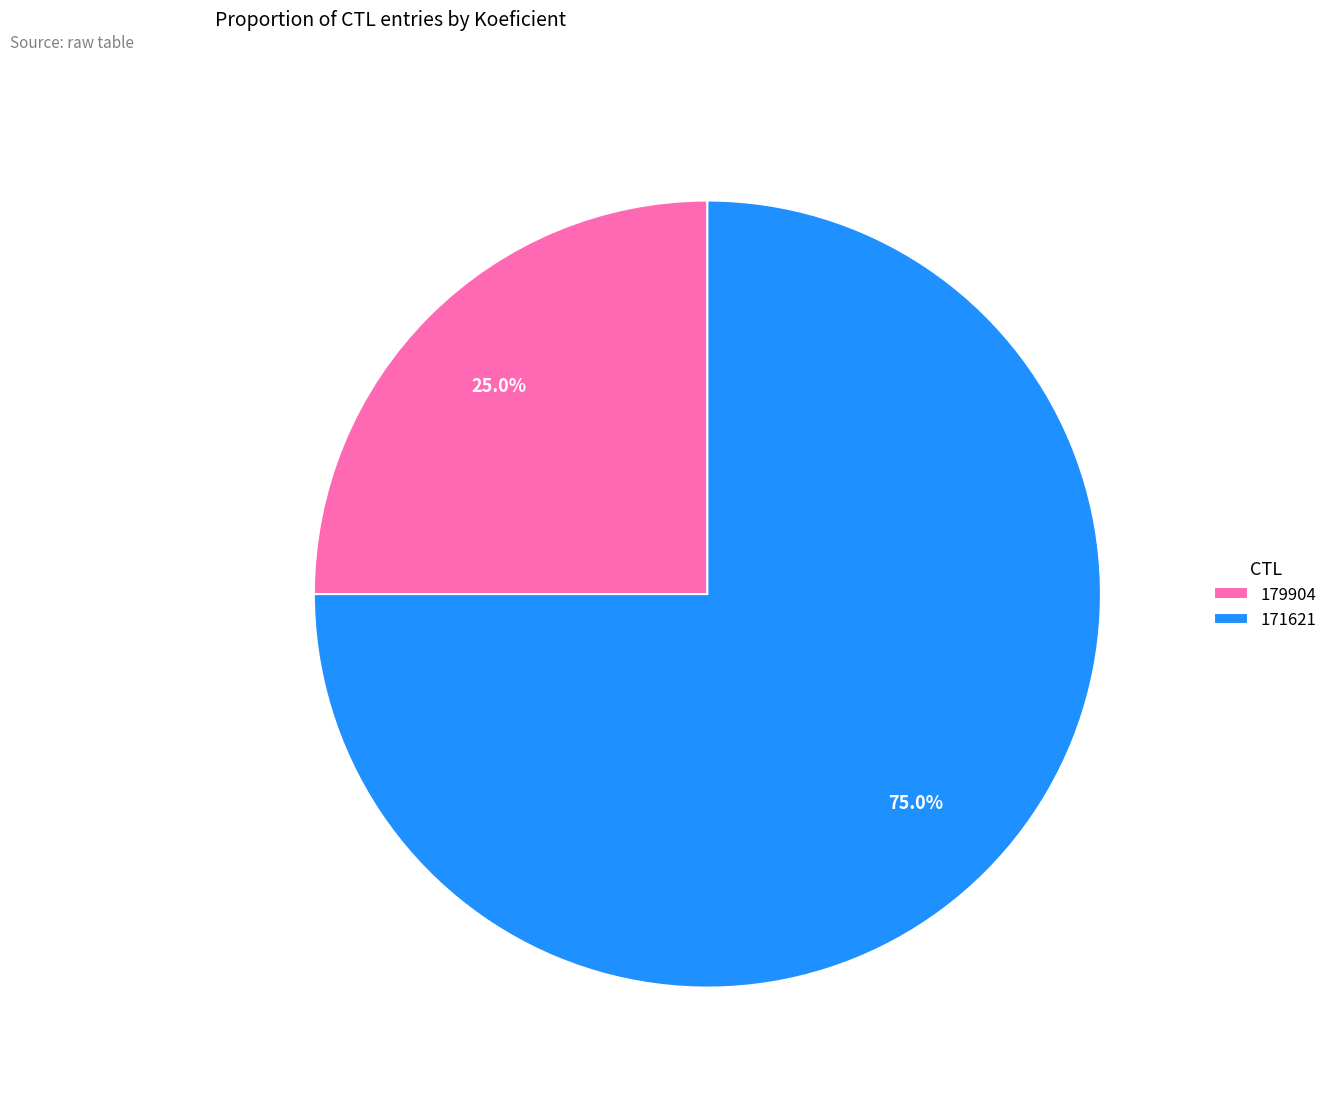

How many slices are in this pie chart?

2